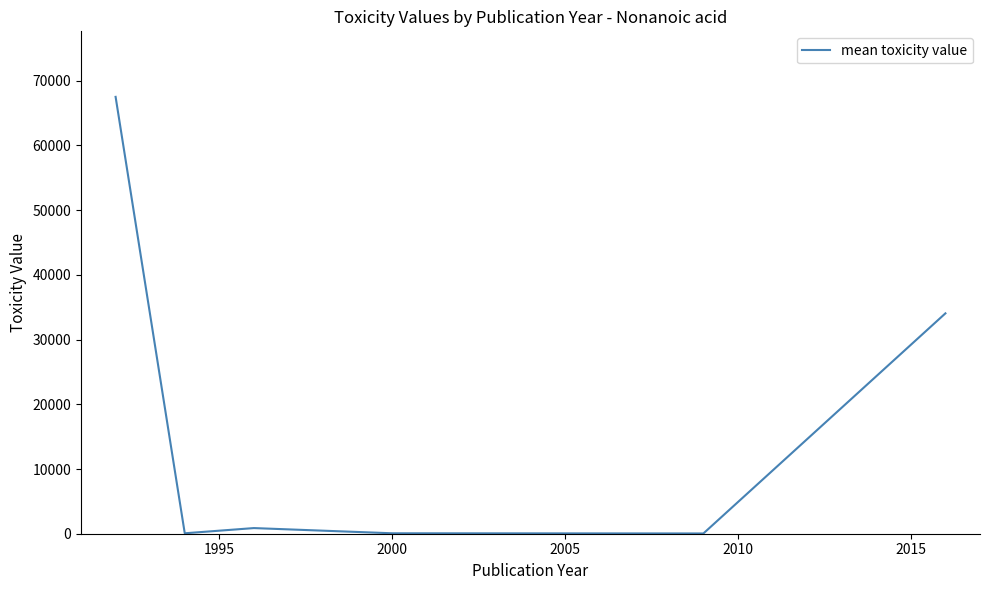

What is the sum of all values?

102596.6